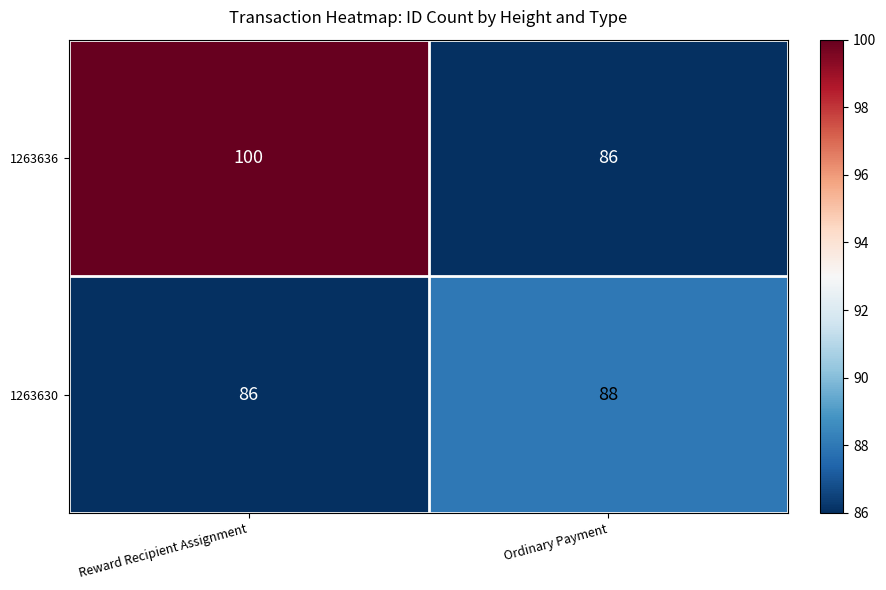

What is the highest value of the 1263630 series?

88